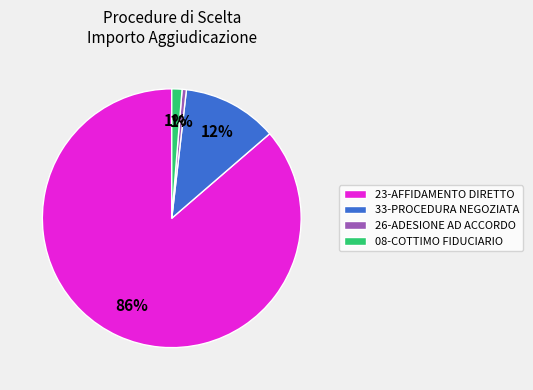

Is there any slice that represents more than half of the pie?

Yes